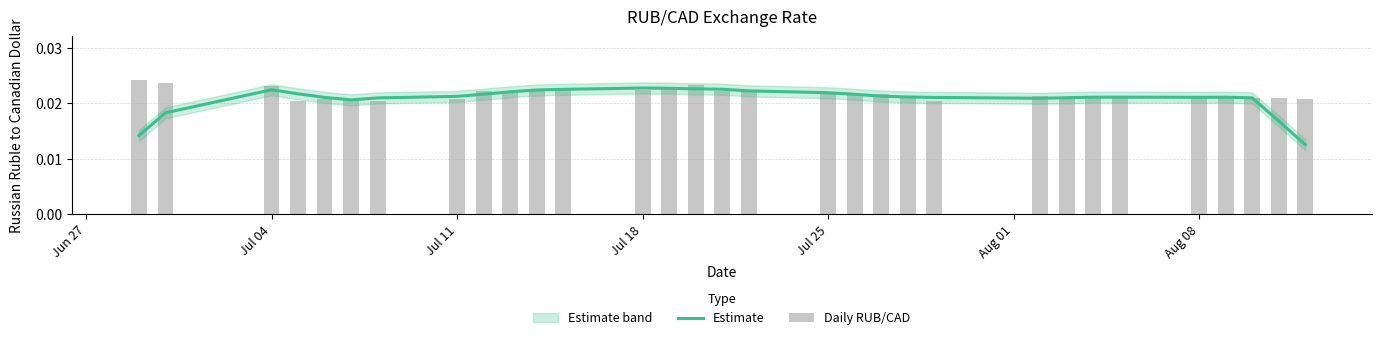

At how many categories does at least one series exceed 0?

31